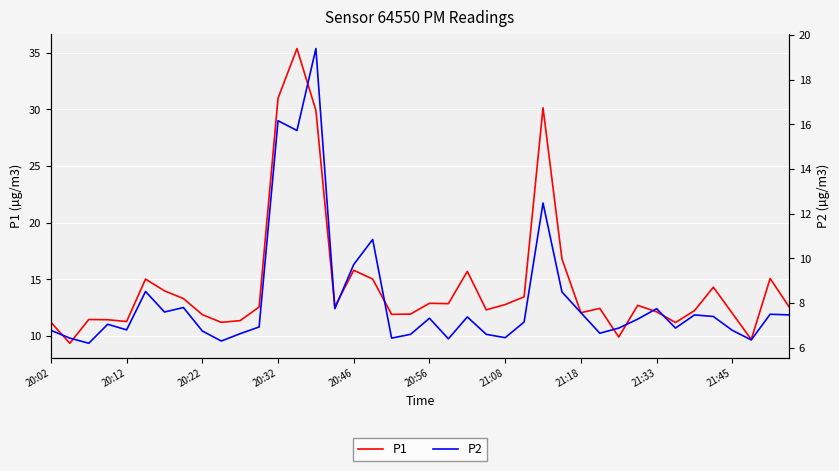

Which series has the largest range (max minus min)?

P1